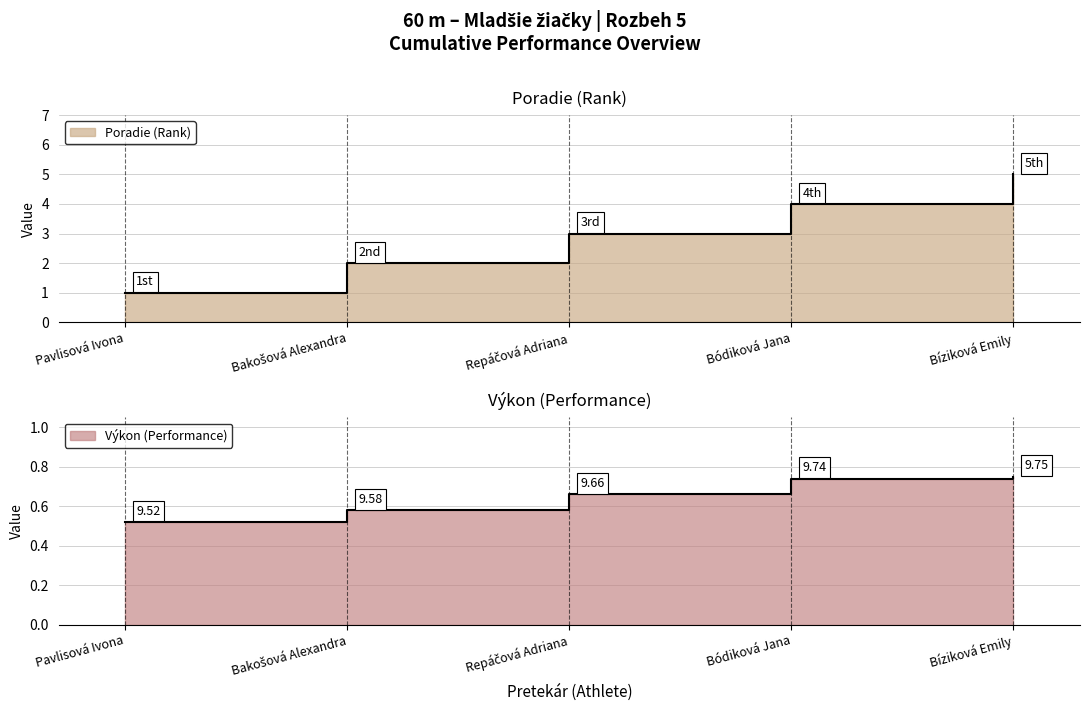

What is the difference between the second highest and minimum values in the Výkon series?

0.2